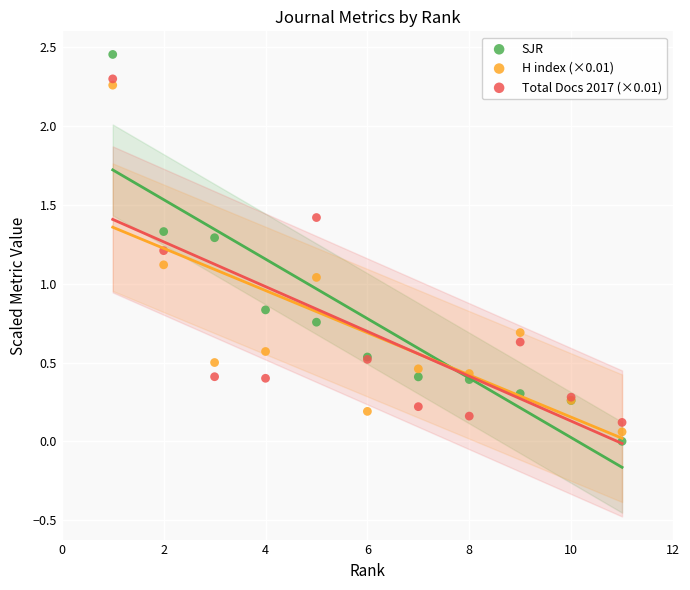

What are all the series names shown in the legend?

SJR, H index (×0.01), Total Docs 2017 (×0.01)